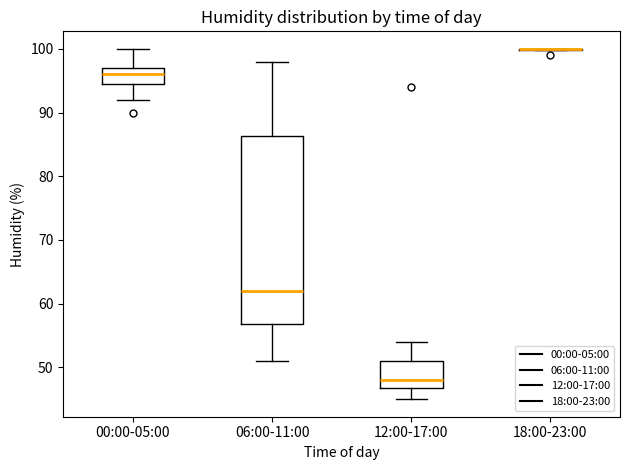

Comparing the boxes themselves (not the whiskers), which one is the tallest?

06:00-11:00